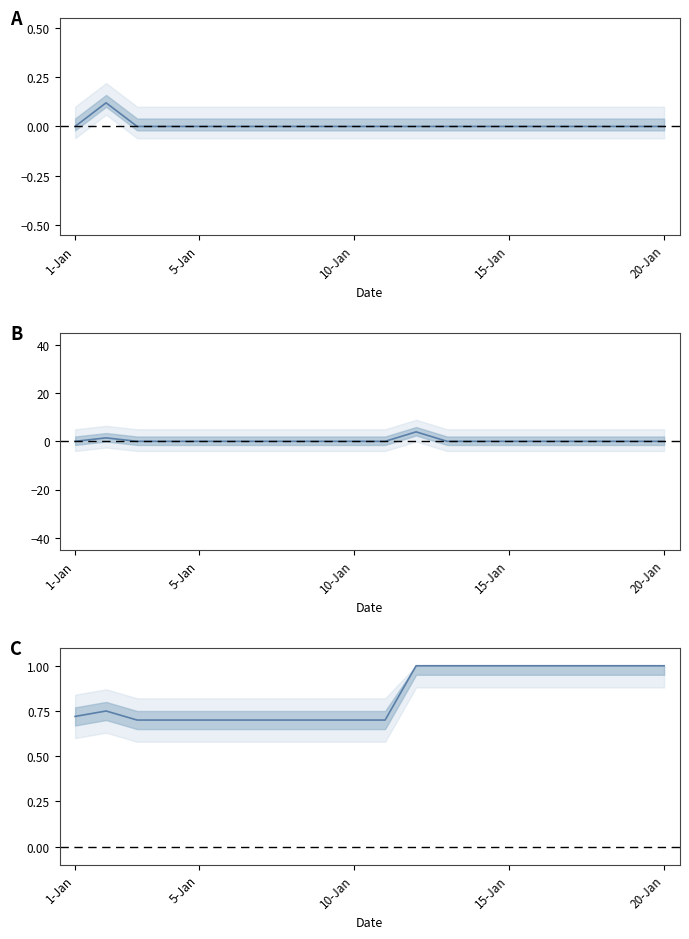

What is the difference between the maximum and minimum values in the mean_A series?

0.1